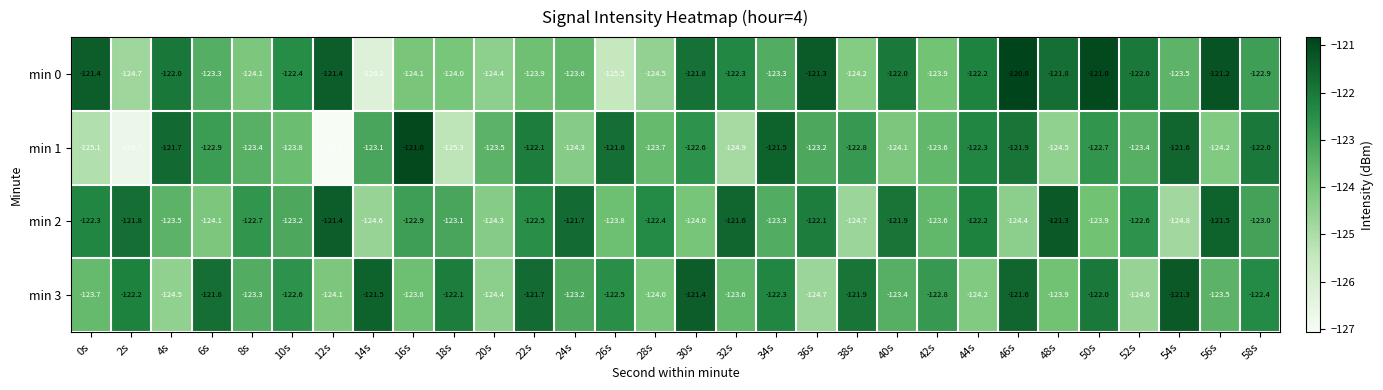

What is the spread (max minus min) of values at 2s?

4.9